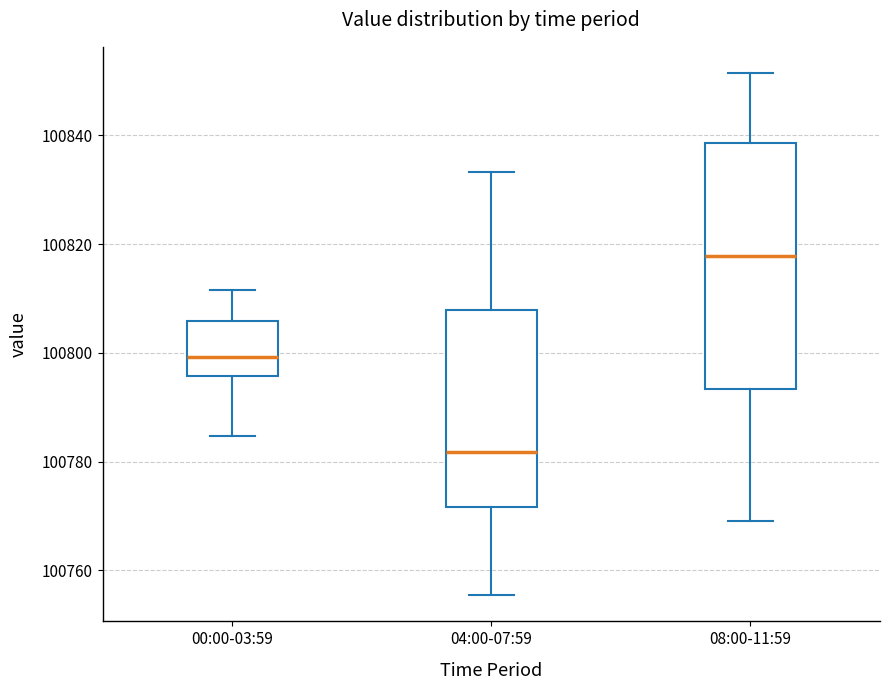

Reading left to right, transcribe this box plot: for each box, give where its median line is, the range the box spans, and where its two whiskers end, as read against the y-axis. The values are not printed on the chart, so give them approximately, as read against the axis.

00:00-03:59: median 100800, box 100796 to 100806, whiskers 100784 to 100812
04:00-07:59: median 100782, box 100772 to 100808, whiskers 100756 to 100834
08:00-11:59: median 100818, box 100794 to 100838, whiskers 100770 to 100852